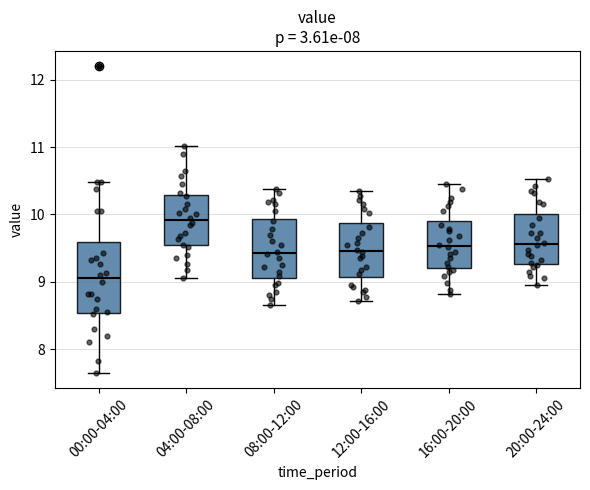

Which box's median line is the lowest?

00:00-04:00